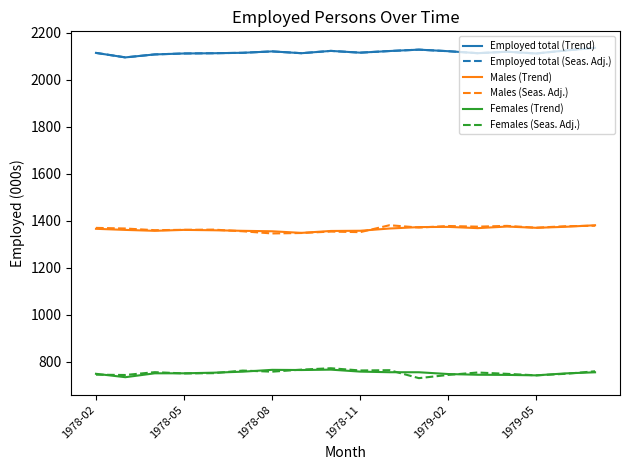

True or false: Employed total (Seas. Adj.) and Males (Trend) cross at least once.

False